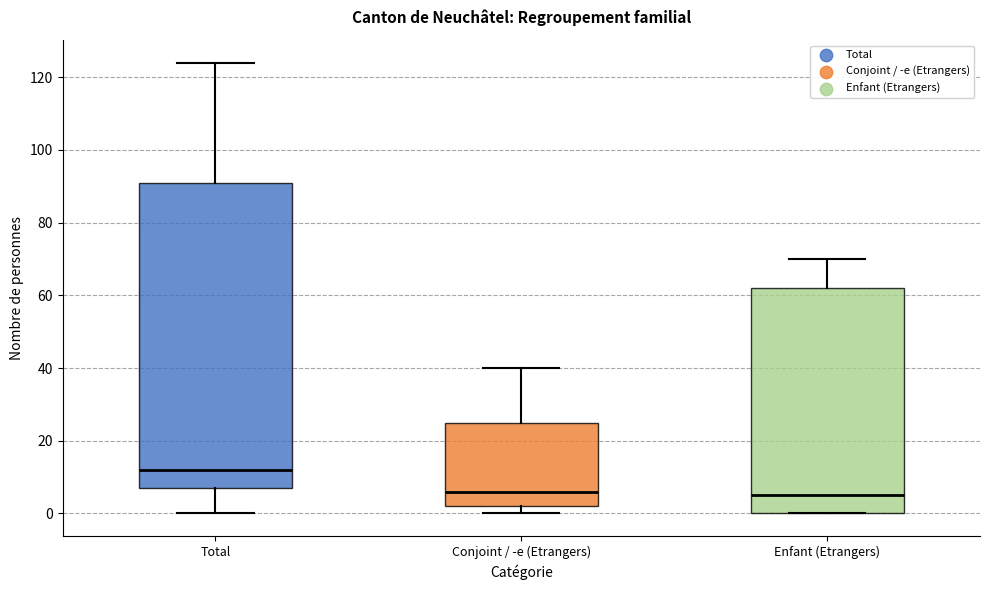

Comparing the boxes themselves (not the whiskers), which one is the tallest?

Total